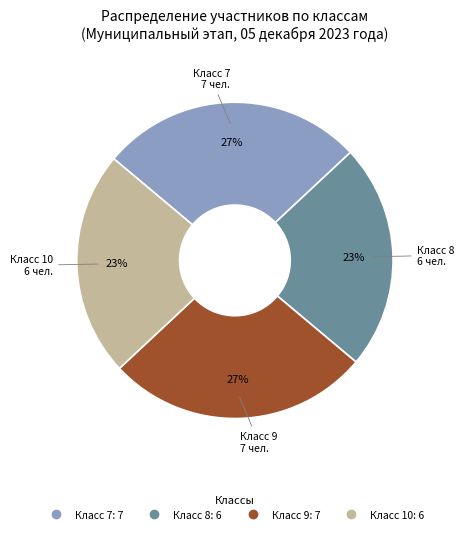

To the nearest percent, what is the difference between the largest and smallest slice percentages?

4%